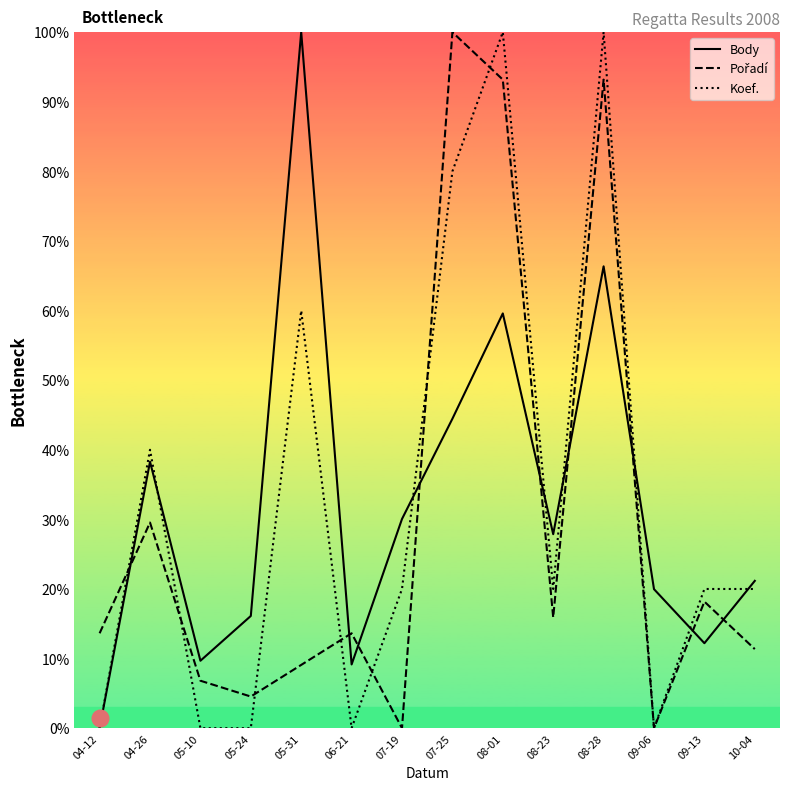

Rank the series by their maximum value, from highest to lowest.

Body, Pořadí, Koef.